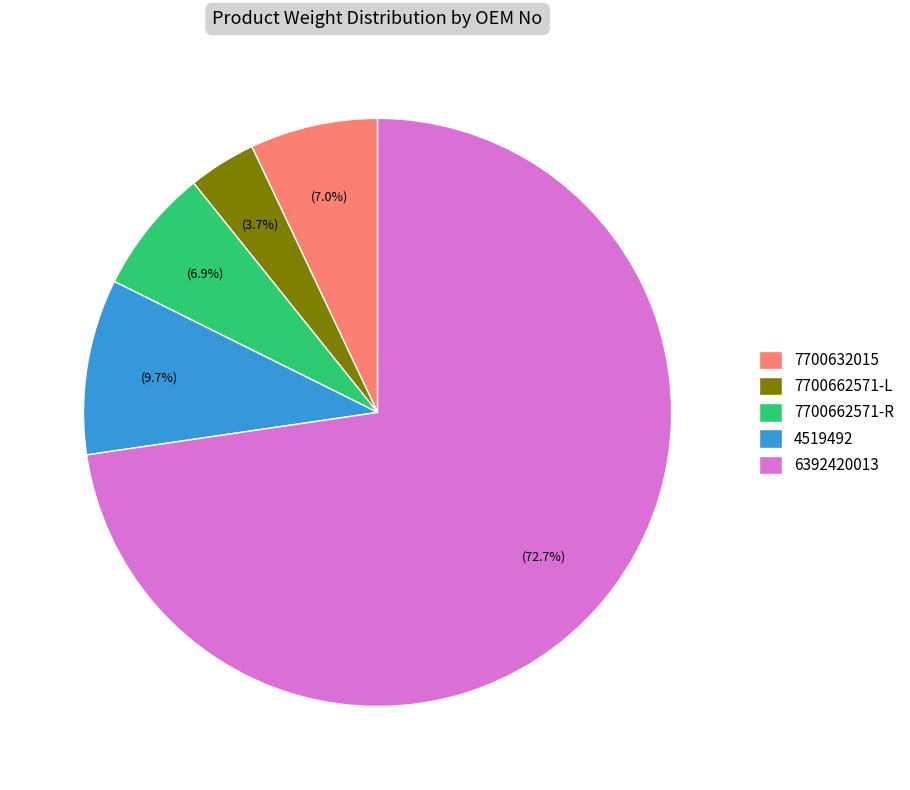

Count the number of slices in the pie.

5